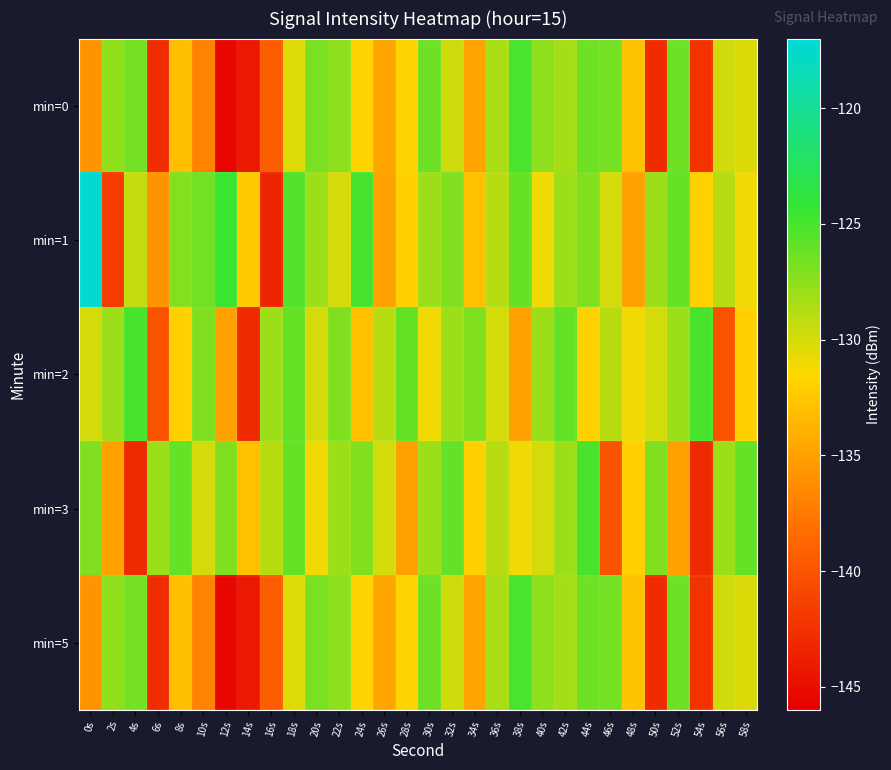

Which series has the largest total across all categories?

min=1